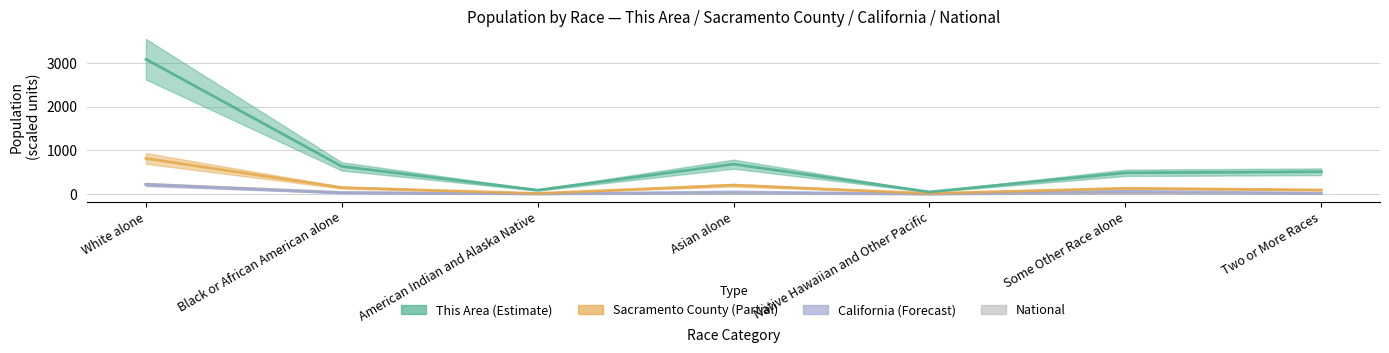

Reading left to right, extract all data points from this chart.

This Area: 3087.0	633.0	90.0	684.0	49.0	486.0	510.0
Sacramento County: 815.2	147.1	14.3	203.2	13.9	131.7	93.5
California: 214.5	23.0	3.6	48.6	1.4	63.2	18.2
National: 223.6	38.9	2.9	14.7	0.5	19.1	9.0